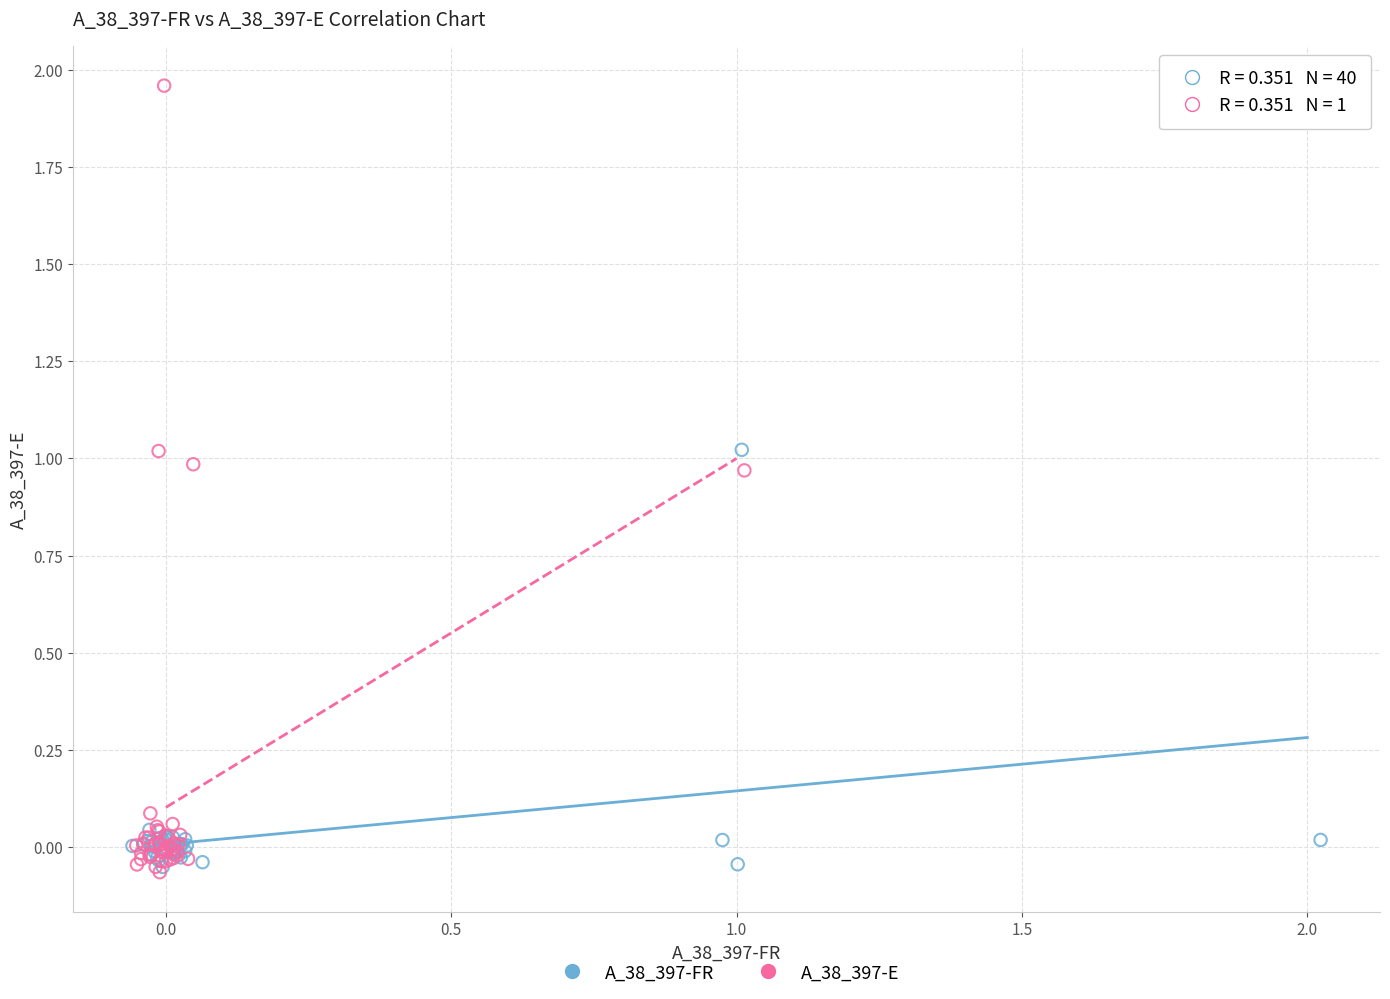

Which series reaches the maximum Y coordinate?

A_38_397-E